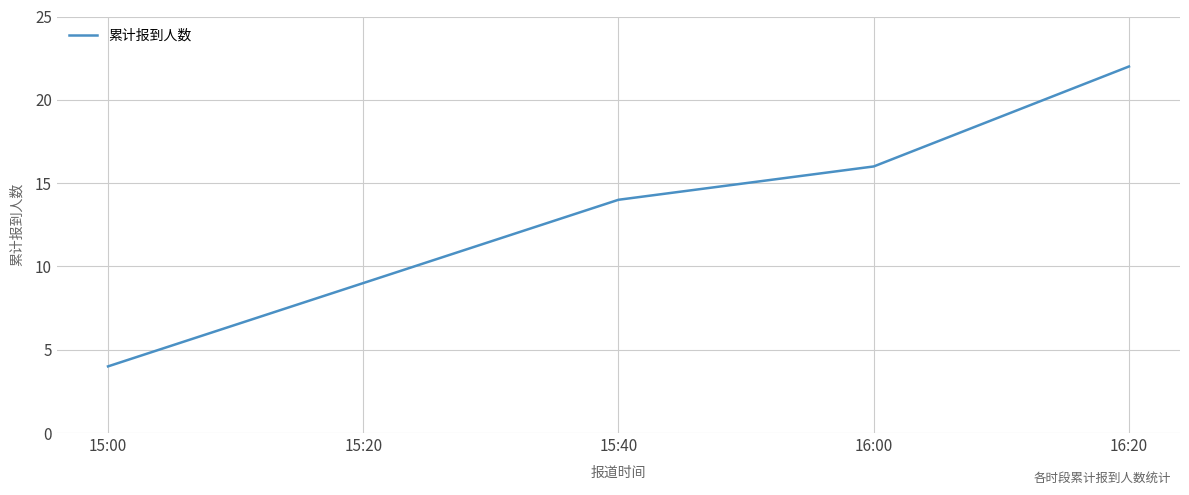

Rank the categories by value from highest to lowest.

16:20, 16:00, 15:40, 15:20, 15:00